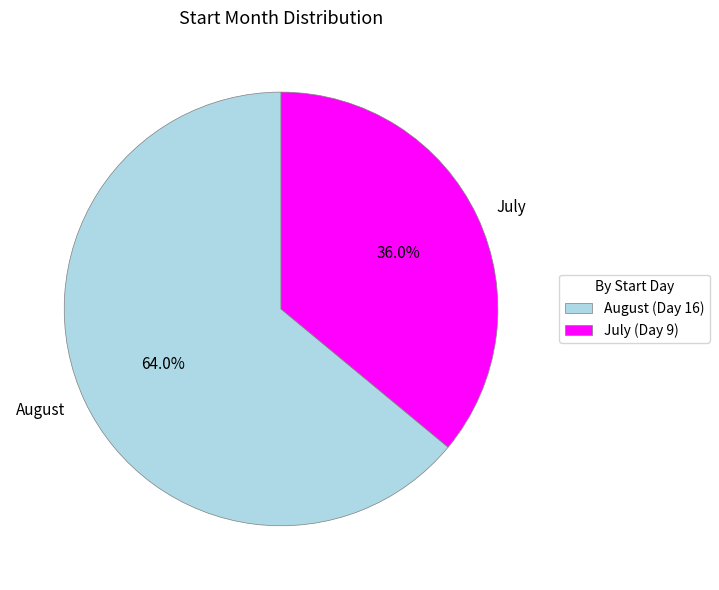

Rank the categories by value from lowest to highest.

July (Day 9), August (Day 16)